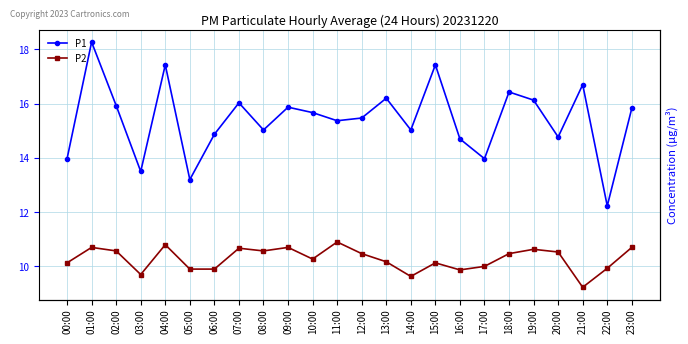

Where is the first local minimum for P2?

03:00